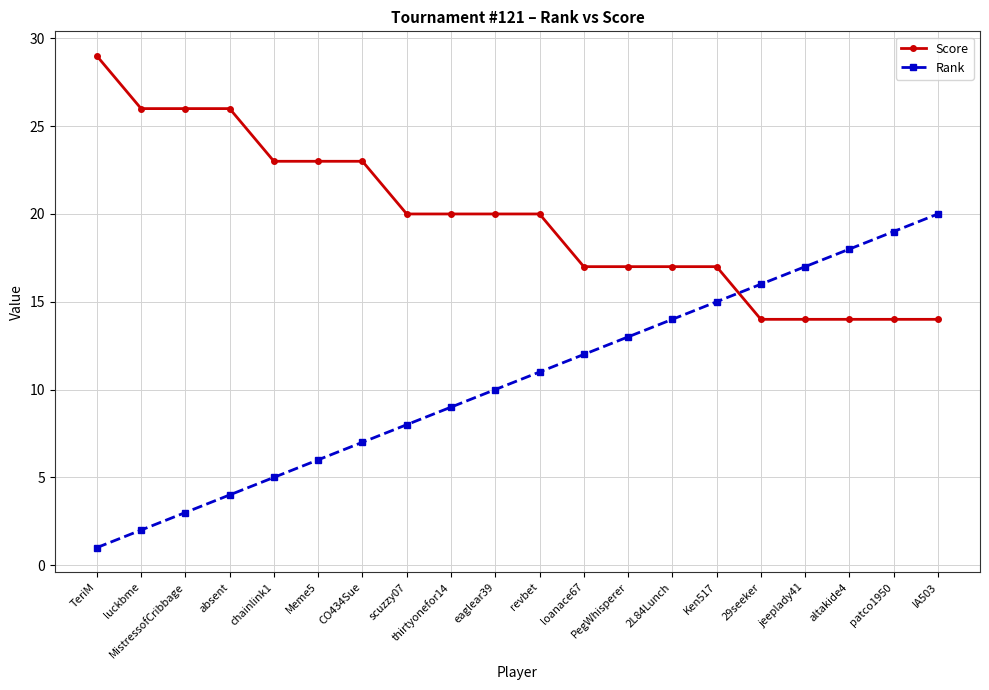

At which label does Score first exceed 20?

TeriM